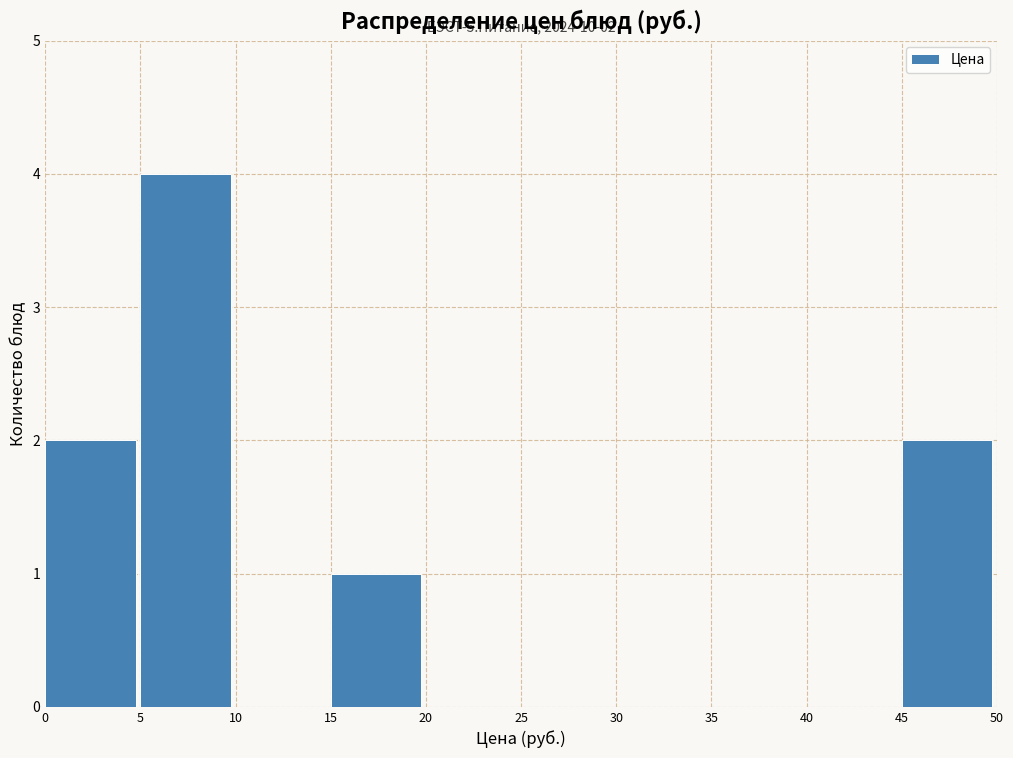

Over which range of the x-axis is the bar tallest?

5 to 10